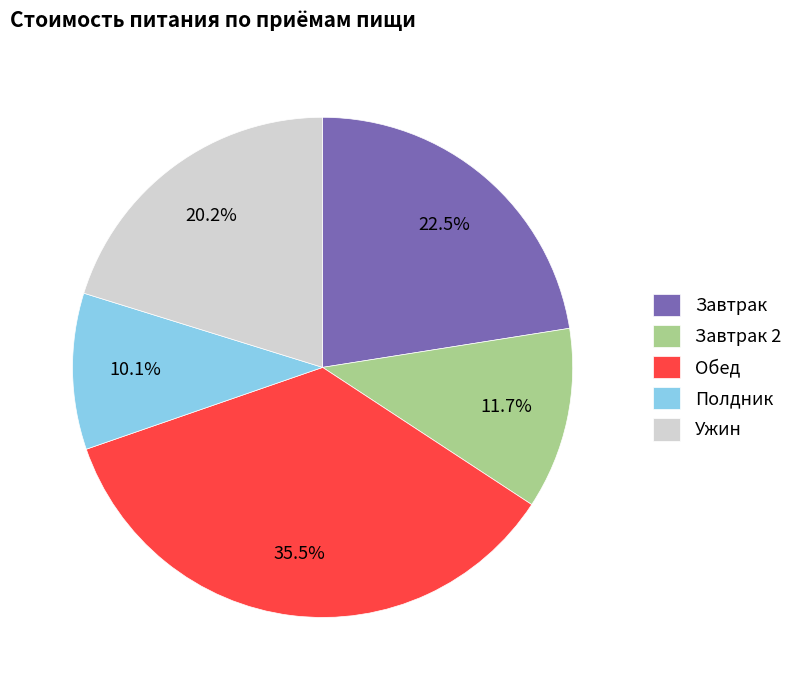

What portion of the pie excludes Завтрак?

77.5%